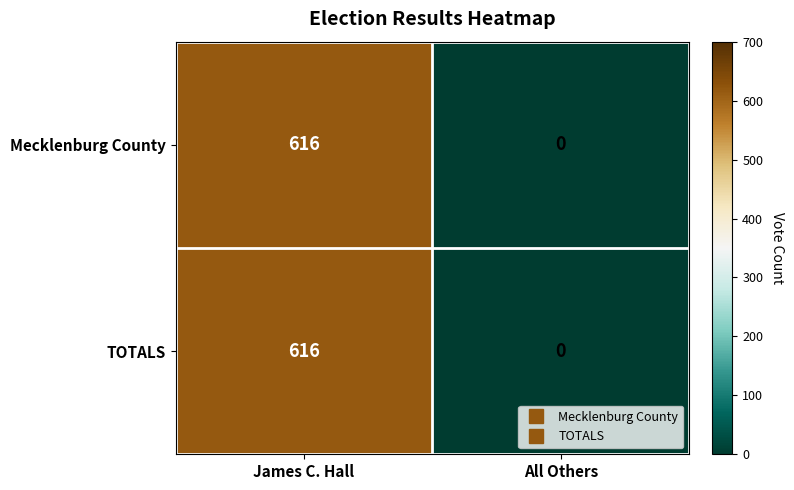

What is the sum of all TOTALS values?

616